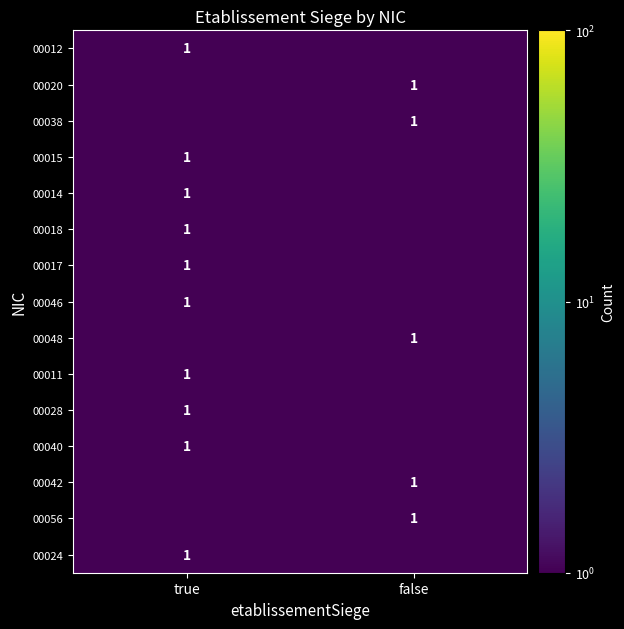

Is it true that 00011 equals 0.2 at true?

False